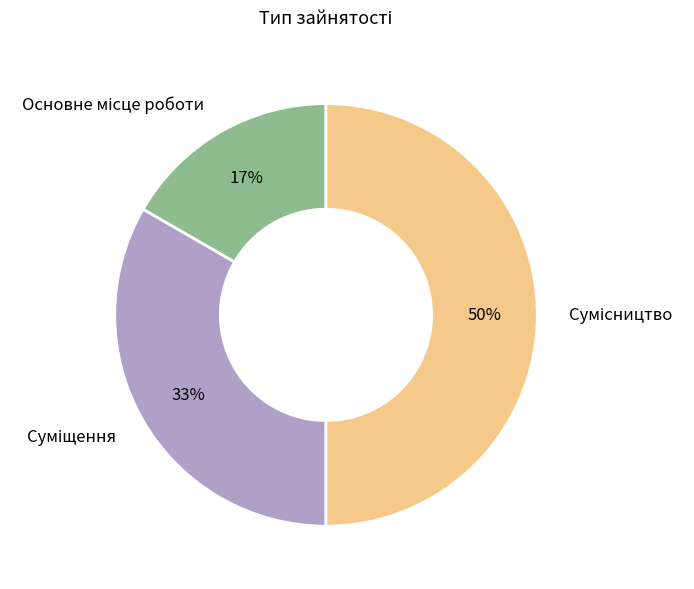

To the nearest percent, what is the average slice percentage?

33%